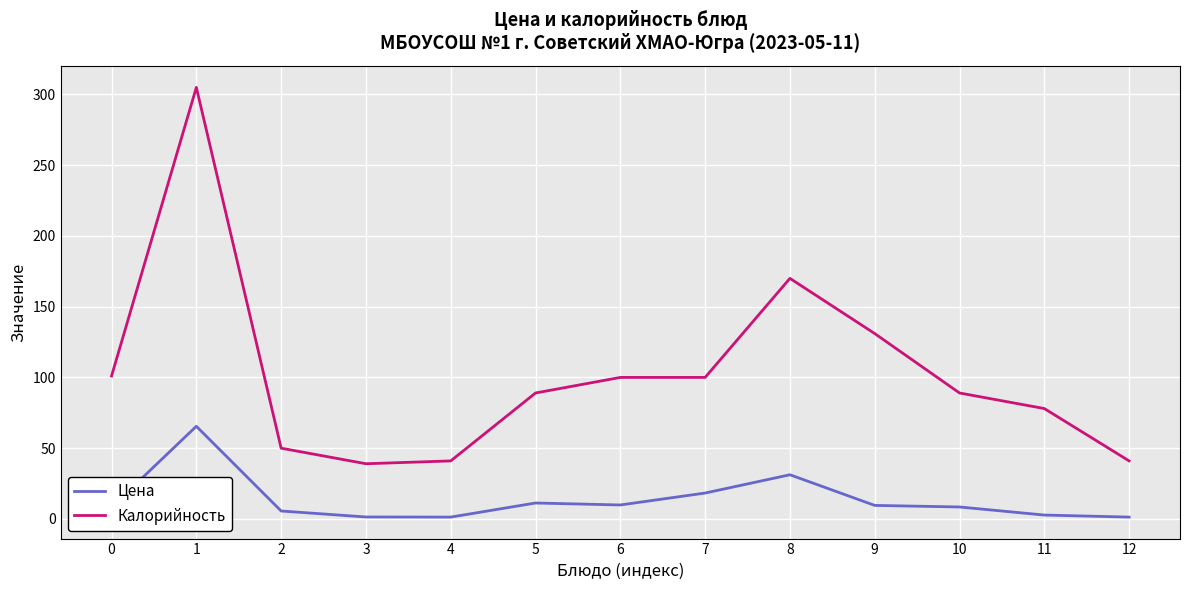

True or false: Калорийность has a value of 101.0 at 0.

True